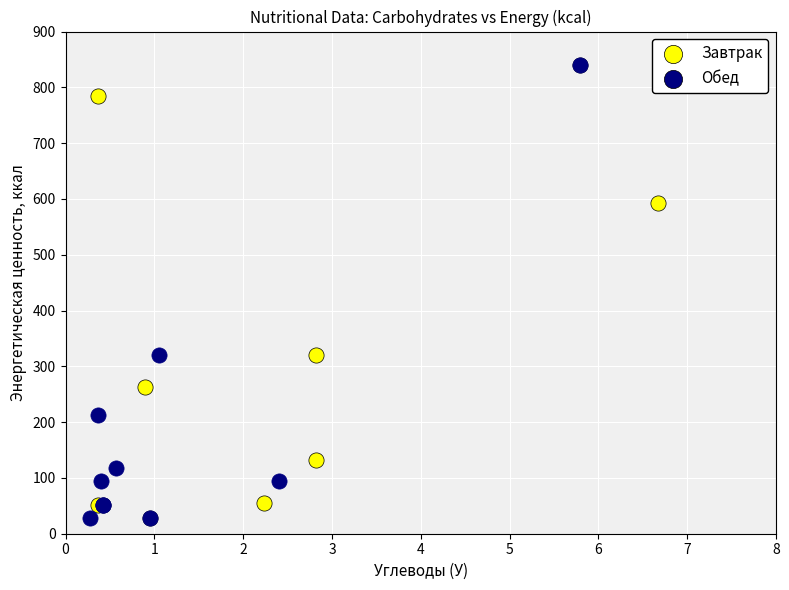

What are all the series names shown in the legend?

Завтрак, Обед